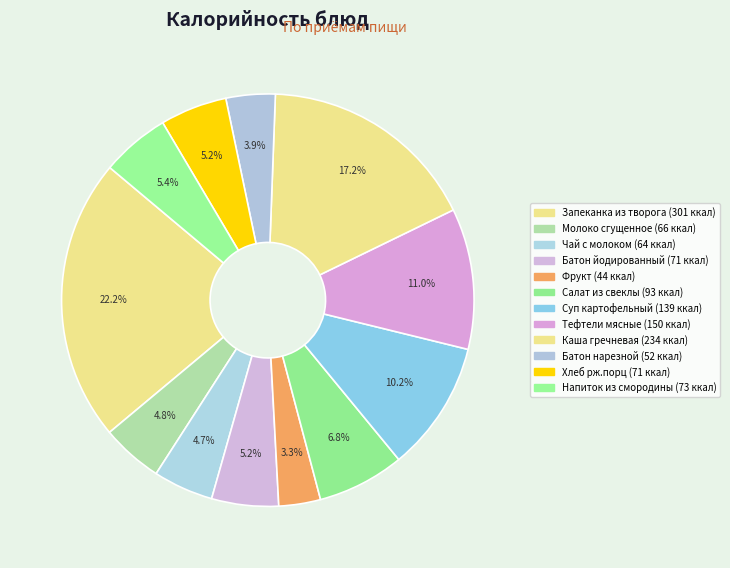

How many slices are in this pie chart?

12